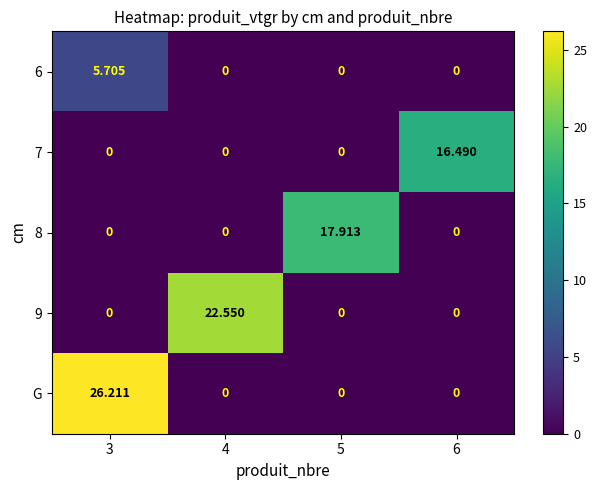

List the series in order of their peak value, lowest first.

6, 7, 8, 9, G